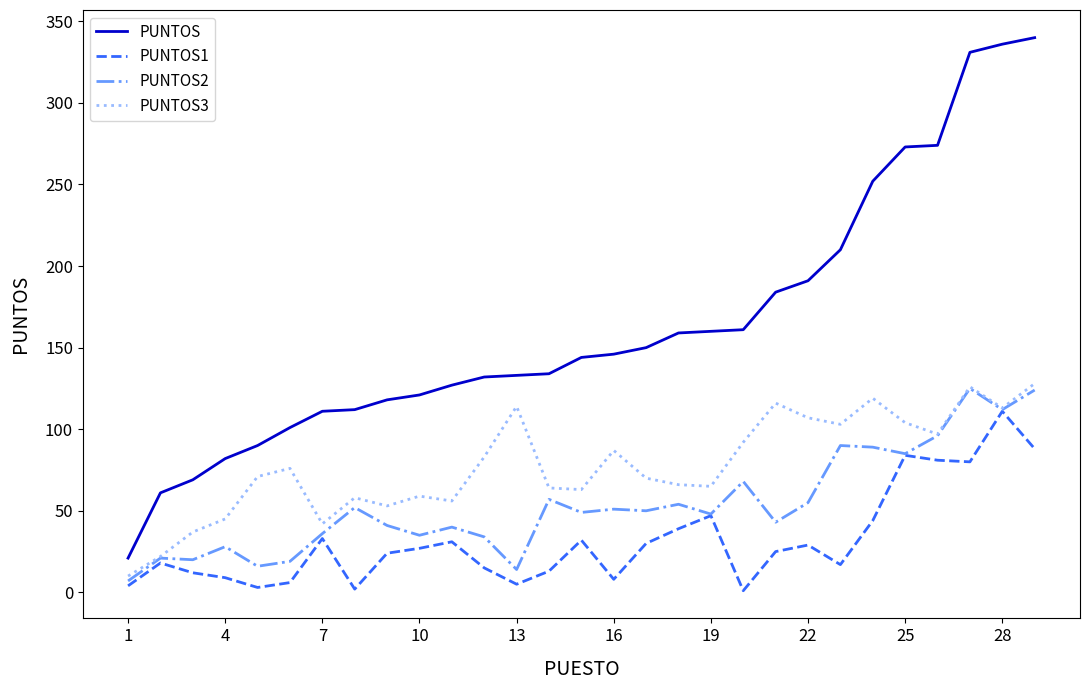

True or false: PUNTOS and PUNTOS2 cross at least once.

False